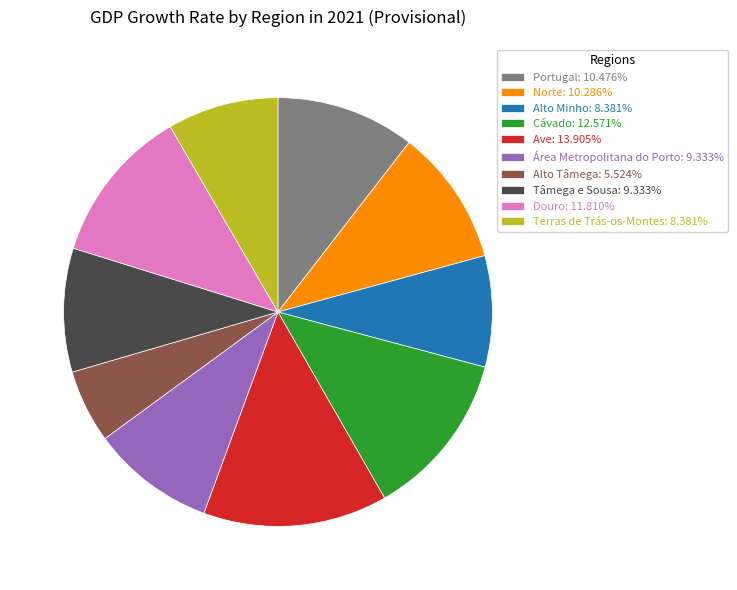

Is there any slice that represents more than half of the pie?

No